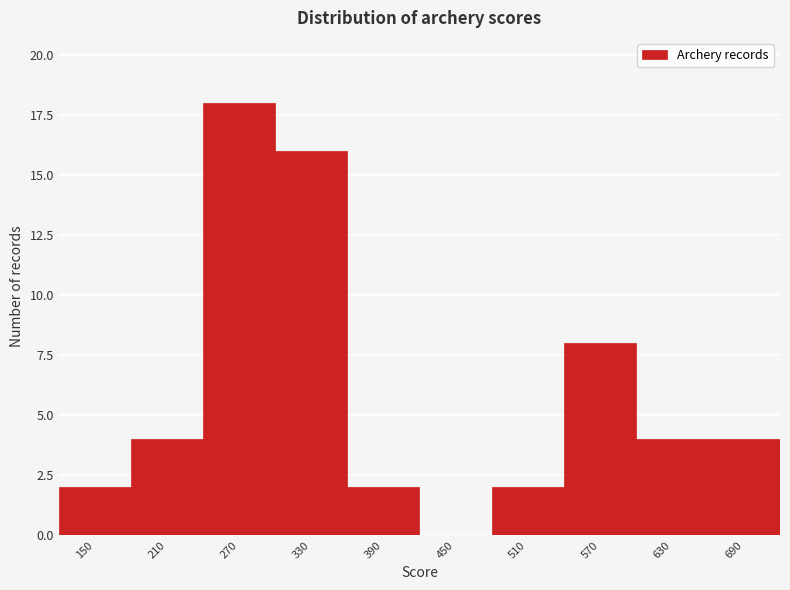

Reading left to right, list all the values displayed in this chart.

150=2	210=4	270=18	330=16	390=2	450=0	510=2	570=8	630=4	690=4